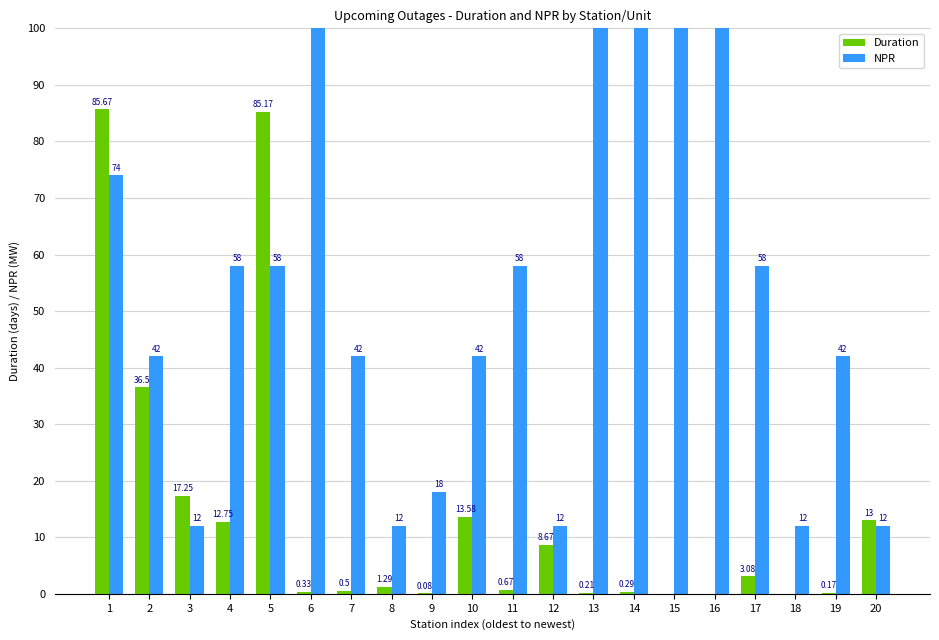

At which label does Duration reach its peak?

1